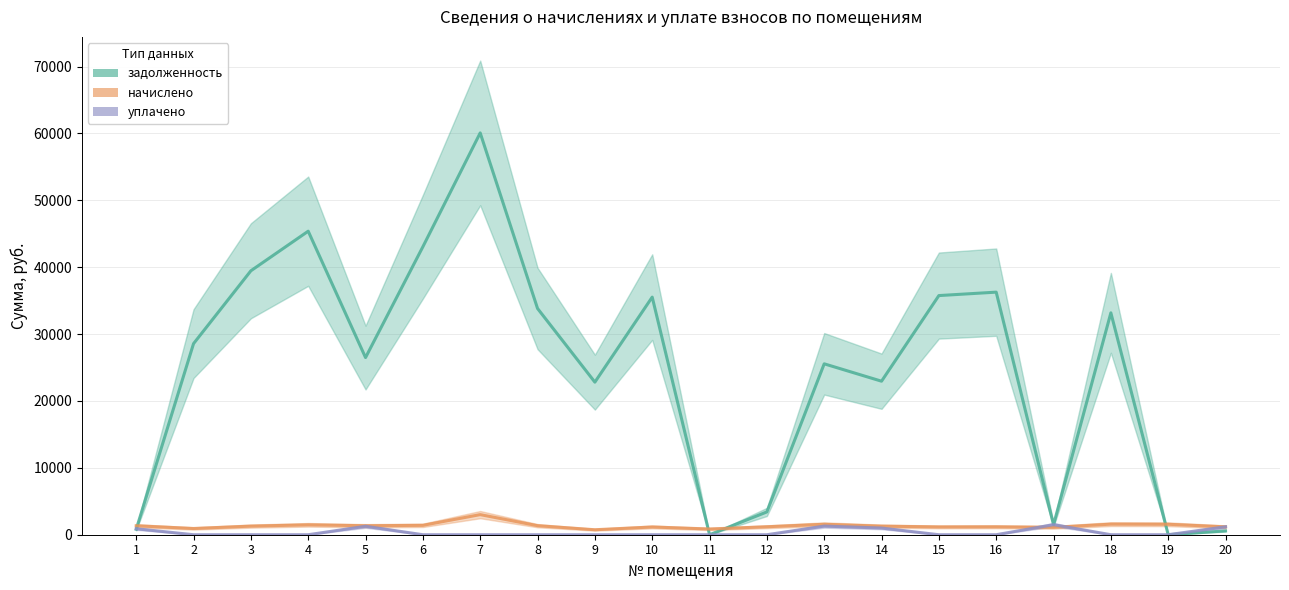

What is the average value of the начислено series?

1335.7